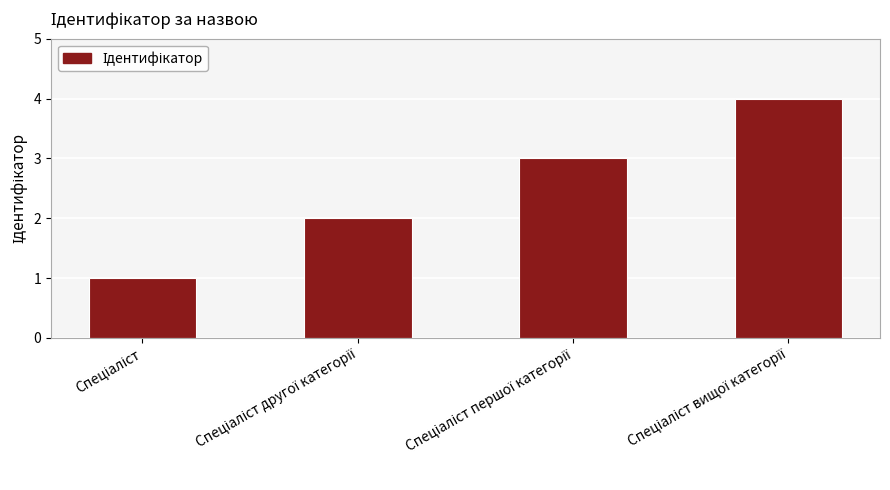

What is the difference between the maximum and minimum values?

3